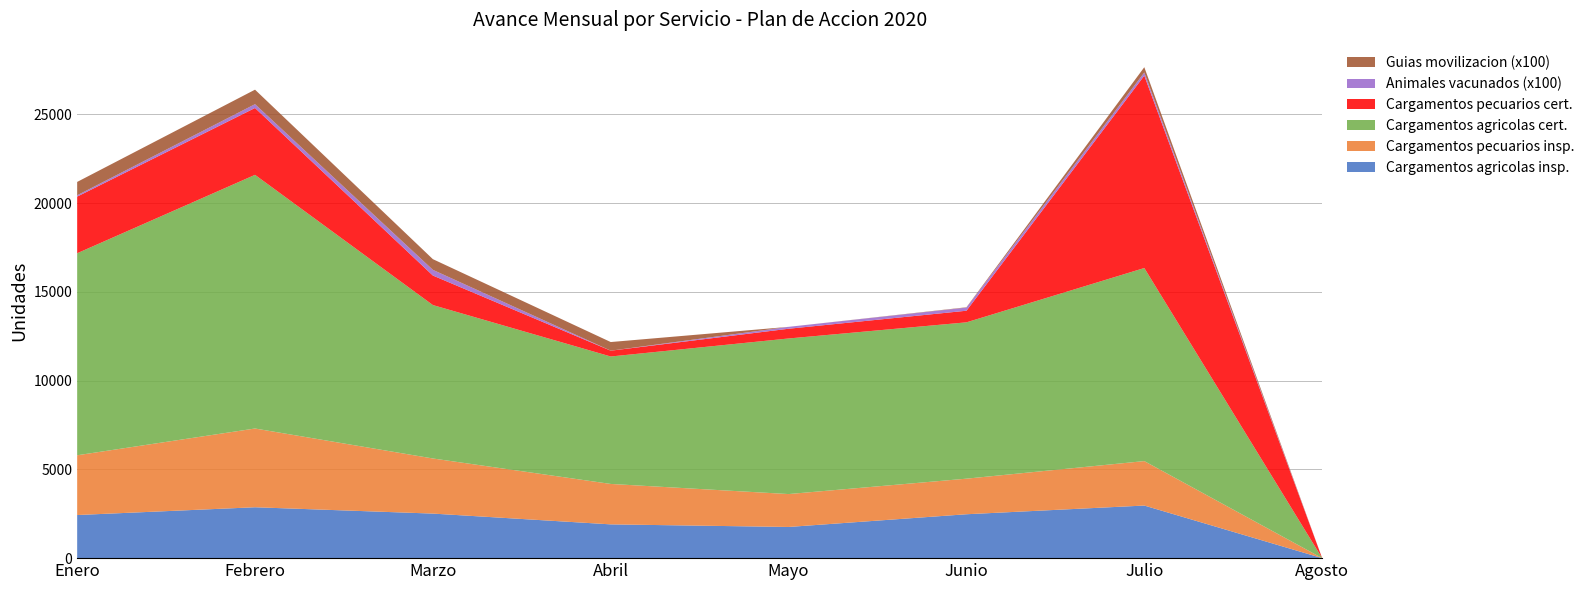

Reading left to right, list all the values displayed in this chart.

Cargamentos agricolas insp.: Enero=2428	Febrero=2866	Marzo=2509	Abril=1902	Mayo=1756	Junio=2472	Julio=2962	Agosto=0
Cargamentos pecuarios insp.: Enero=3366	Febrero=4435	Marzo=3104	Abril=2277	Mayo=1853	Junio=2004	Julio=2504	Agosto=0
Cargamentos agricolas cert.: Enero=11378	Febrero=14287	Marzo=8641	Abril=7178	Mayo=8763	Junio=8805	Julio=10874	Agosto=0
Cargamentos pecuarios cert.: Enero=3190	Febrero=3766	Marzo=1663	Abril=327	Mayo=548	Junio=654	Julio=10835	Agosto=0
Animales vacunados (x100): Enero=75	Febrero=215	Marzo=320	Abril=0	Mayo=107	Junio=176	Julio=177	Agosto=0
Guias movilizacion (x100): Enero=752	Febrero=816	Marzo=602	Abril=487	Mayo=0	Junio=19	Julio=298	Agosto=0